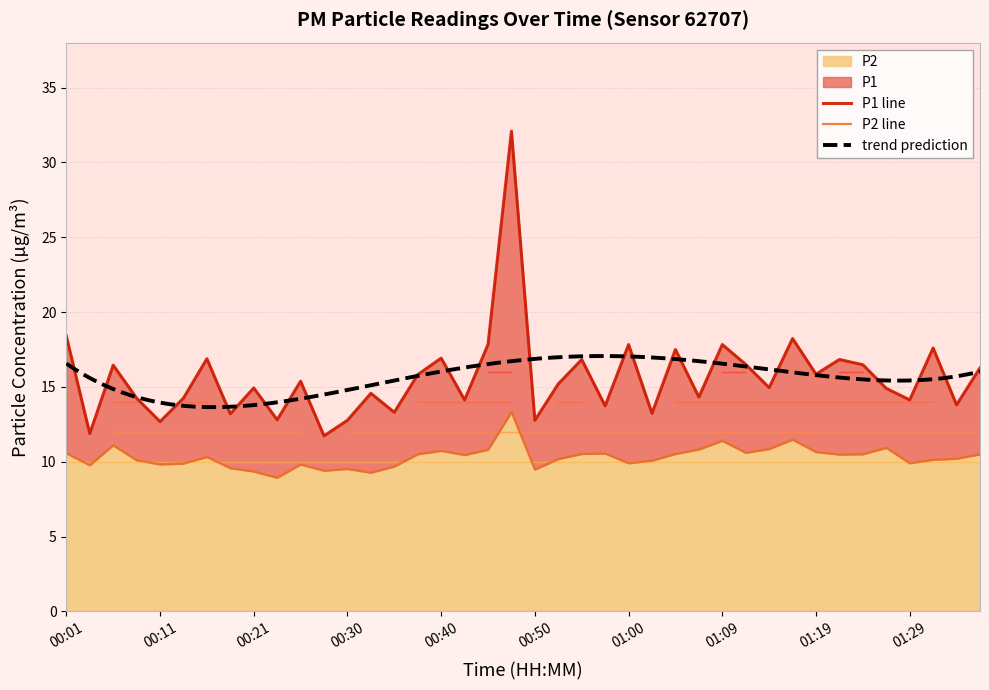

Is the value of P1 at 01:34 greater than the value of P2 at 00:16?

Yes